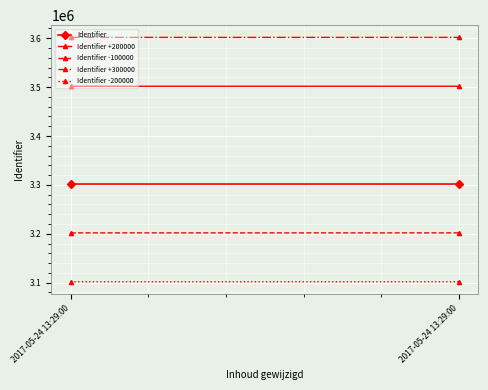

Reading right to left, extract all data points from this chart.

Identifier: 2017-05-24 13:29:00=3301801	2017-05-24 13:29:00=3301794
Identifier +200000: 2017-05-24 13:29:00=3501801	2017-05-24 13:29:00=3501794
Identifier -100000: 2017-05-24 13:29:00=3201801	2017-05-24 13:29:00=3201794
Identifier +300000: 2017-05-24 13:29:00=3601801	2017-05-24 13:29:00=3601794
Identifier -200000: 2017-05-24 13:29:00=3101801	2017-05-24 13:29:00=3101794